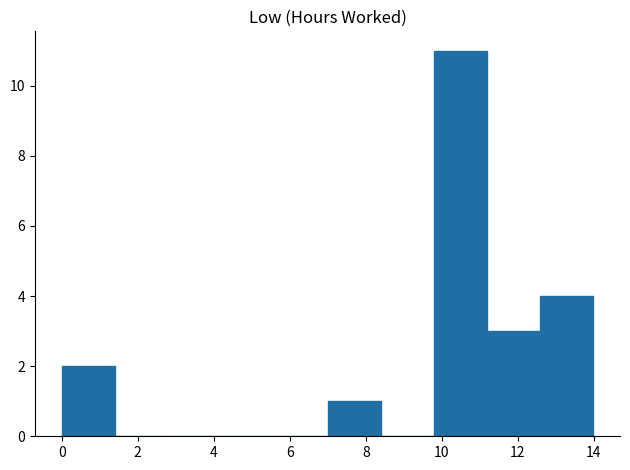

Reading left to right, list every bar in this chart as the range it spans on the x-axis followed by its height. Neither the bar edges nor the heights are printed on the chart, so give them approximately, as read against the axes.

0.0 to 1.4: 2
1.4 to 2.8: 0
2.8 to 4.2: 0
4.2 to 5.6: 0
5.6 to 7.0: 0
7.0 to 8.4: 1
8.4 to 9.8: 0
9.8 to 11.2: 11
11.2 to 12.6: 3
12.6 to 14.0: 4